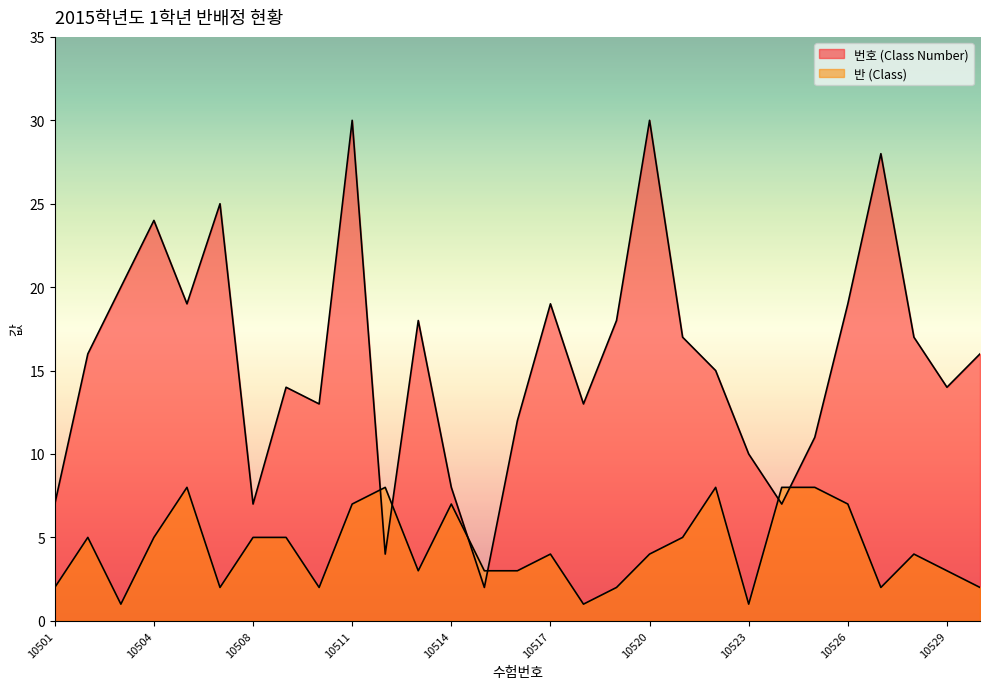

Reading right to left, transcribe all the data shown in this chart.

번호 (Class Number): 16	14	17	28	19	11	7	10	15	17	30	18	13	19	12	2	8	18	4	30	13	14	7	25	19	24	20	16	7
반 (Class): 2	3	4	2	7	8	8	1	8	5	4	2	1	4	3	3	7	3	8	7	2	5	5	2	8	5	1	5	2